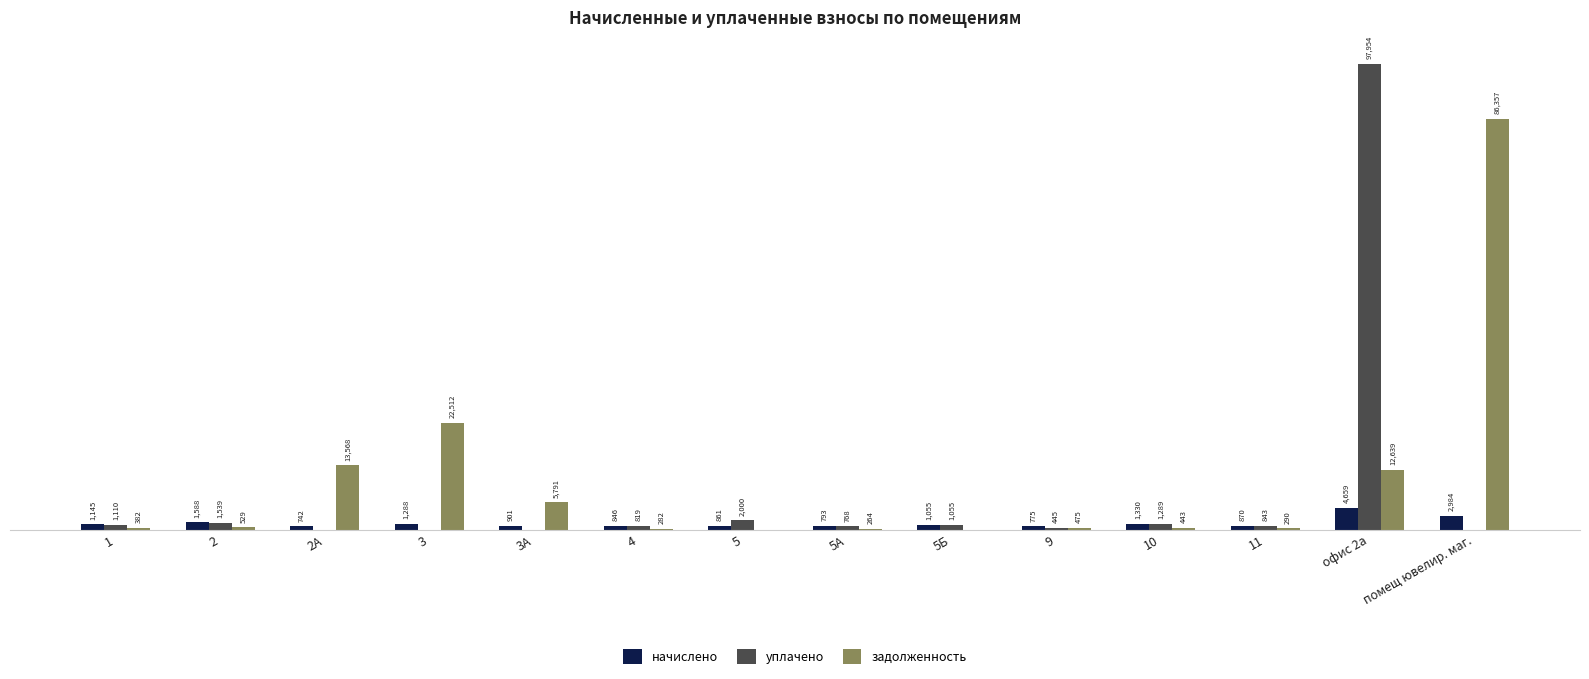

Between 1 and 5Б, which series saw the biggest shift?

задолженность